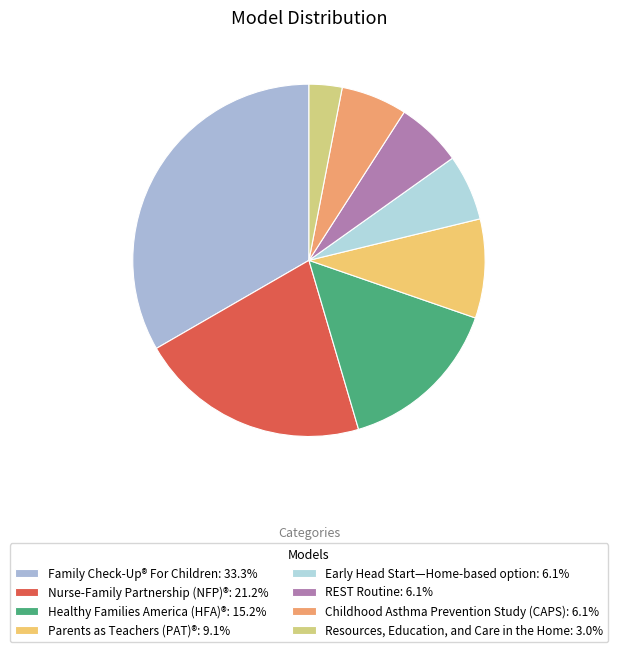

To the nearest percent, what portion does Healthy Families America (HFA)® represent?

15%